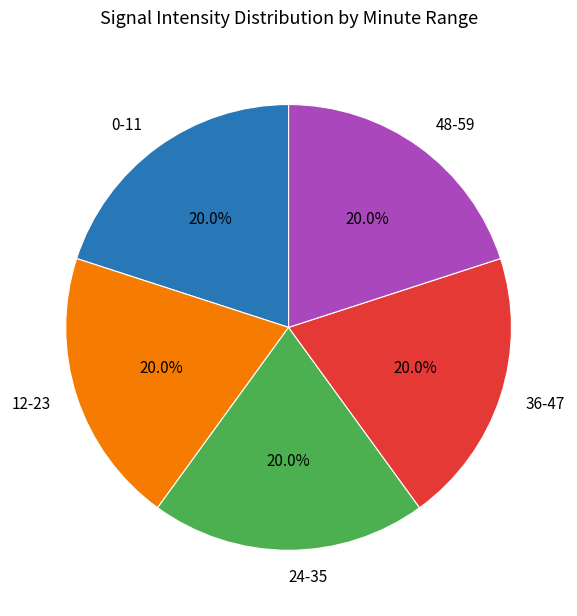

How much of the chart is everything except 0-11?

80.0%